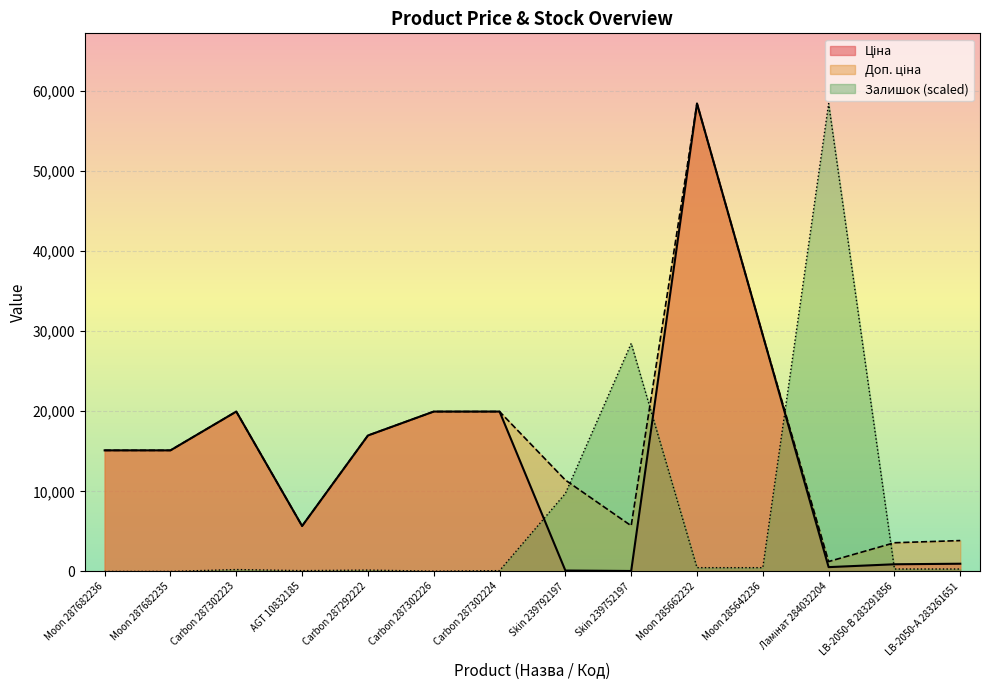

Reading left to right, what are all the values shown in this chart?

Ціна: Moon 287682236=15120.0	Moon 287682235=15120.0	Carbon 287302223=19964.2	AGT 10832185=5673.8	Carbon 287292222=16976.3	Carbon 287302226=19964.2	Carbon 287302224=19964.2	Skin 239792197=114.1	Skin 239752197=57.0	Moon 285662232=58426.5	Moon 285642236=29491.5	Ламінат 284032204=539.0	LB-2050-В 283291856=895.9	LB-2050-А 283261651=963.5
Доп. ціна: Moon 287682236=15120.0	Moon 287682235=15120.0	Carbon 287302223=19964.2	AGT 10832185=5673.8	Carbon 287292222=16976.3	Carbon 287302226=19964.2	Carbon 287302224=19964.2	Skin 239792197=11410.0	Skin 239752197=5705.0	Moon 285662232=58426.5	Moon 285642236=29491.5	Ламінат 284032204=1235.4	LB-2050-В 283291856=3583.6	LB-2050-А 283261651=3854.0
Залишок: Moon 287682236=0.0	Moon 287682235=0.0	Carbon 287302223=235.9	AGT 10832185=101.1	Carbon 287292222=168.5	Carbon 287302226=33.7	Carbon 287302224=101.1	Skin 239792197=9737.8	Skin 239752197=28472.0	Moon 285662232=471.7	Moon 285642236=471.7	Ламінат 284032204=58426.5	LB-2050-В 283291856=303.3	LB-2050-А 283261651=303.3